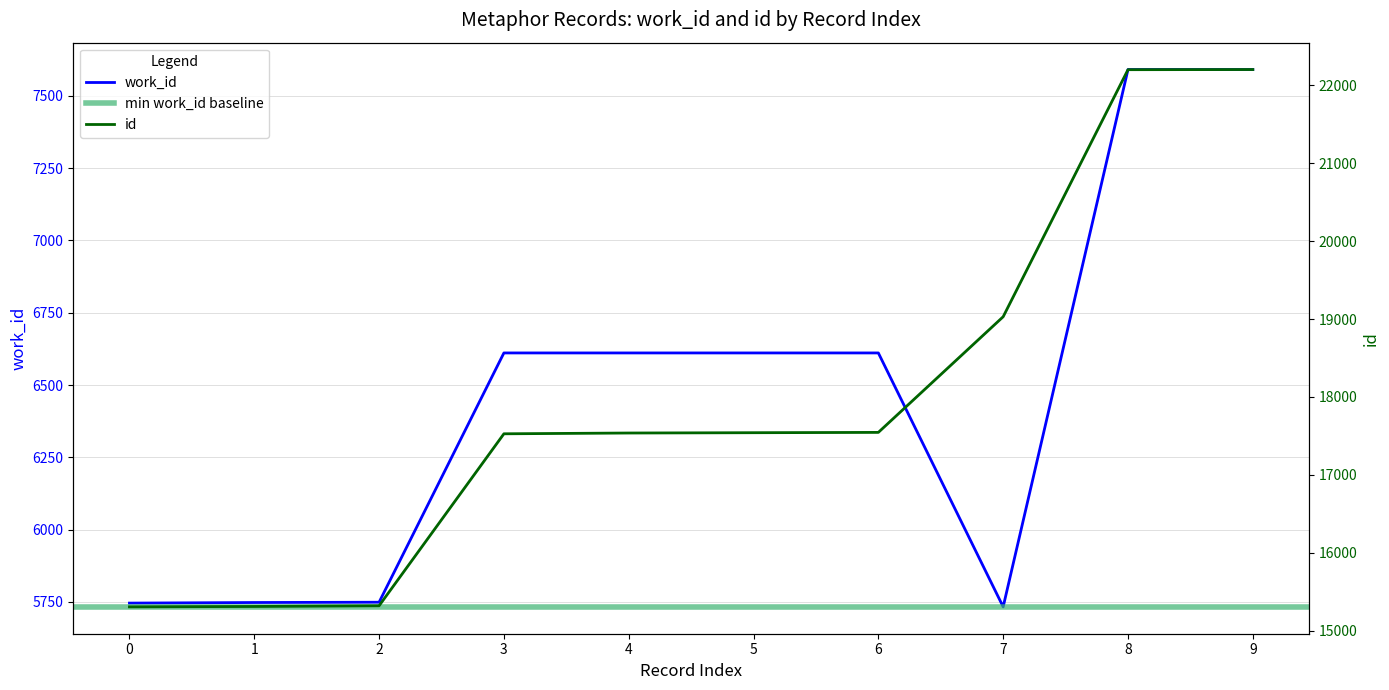

How many categories are shown in the chart?

10